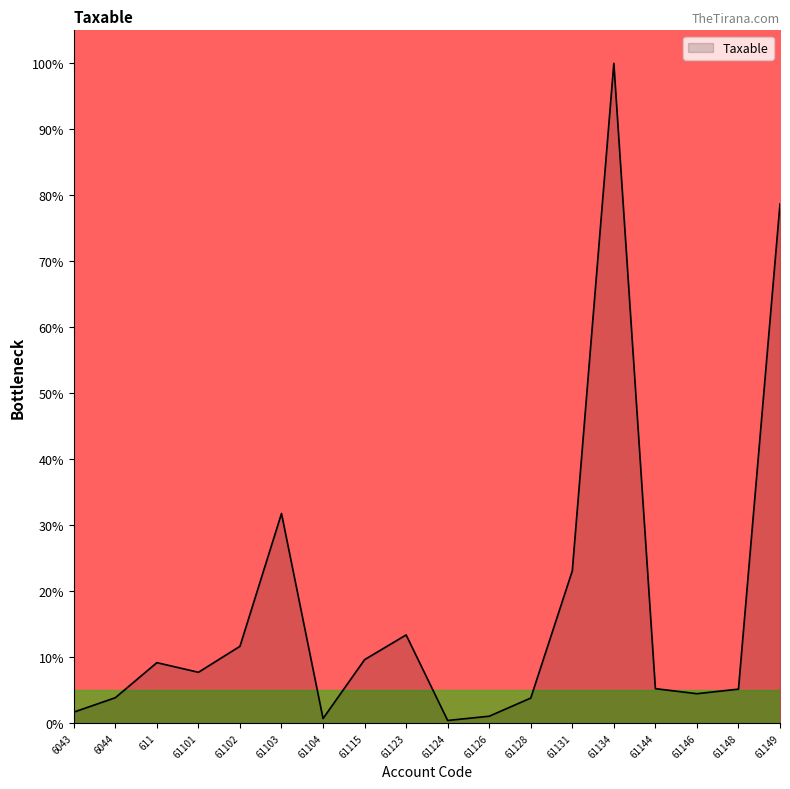

How many values are below 7?

9